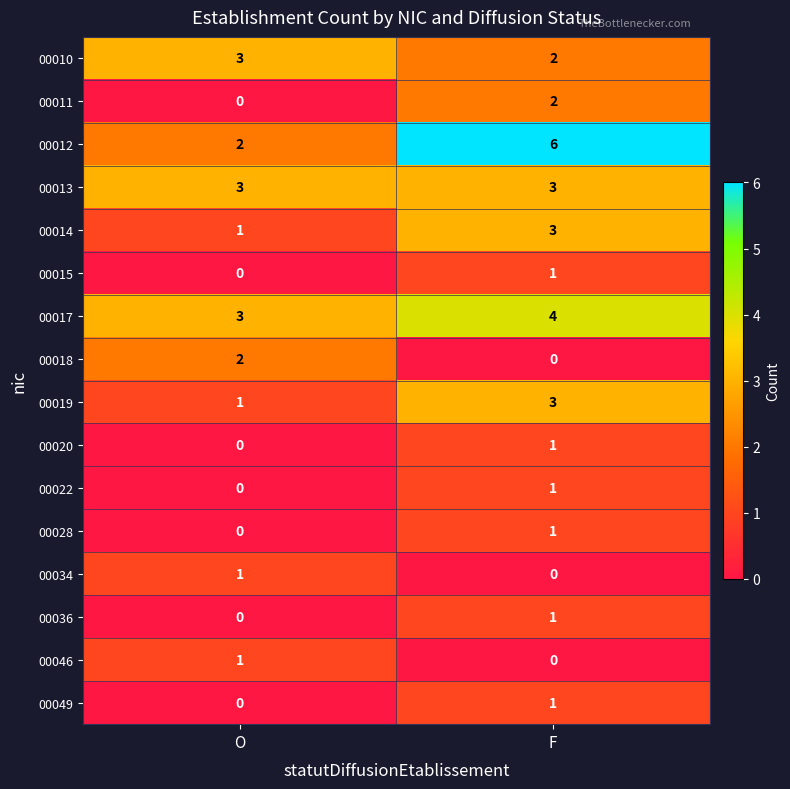

What is the difference between the highest and lowest values at O?

3